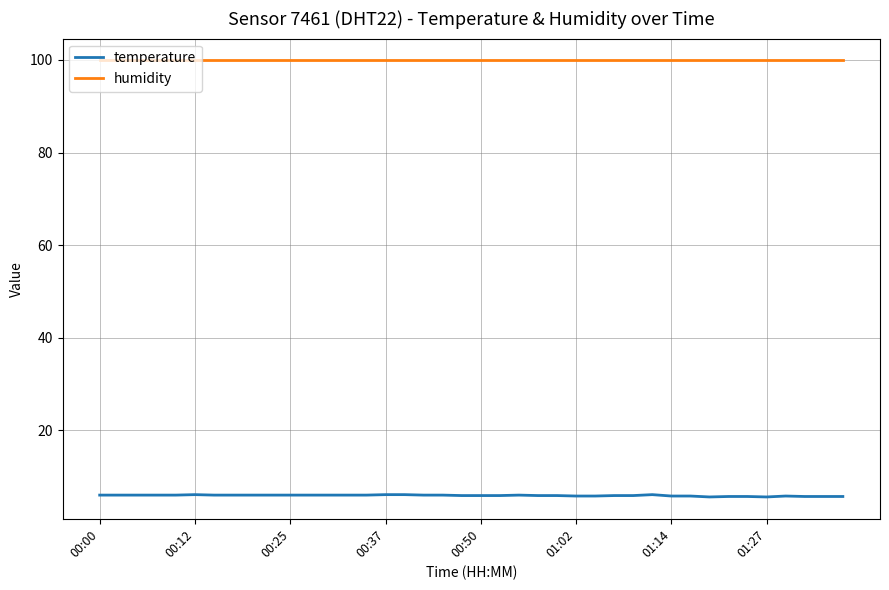

What is the minimum value shown in the chart?

5.6